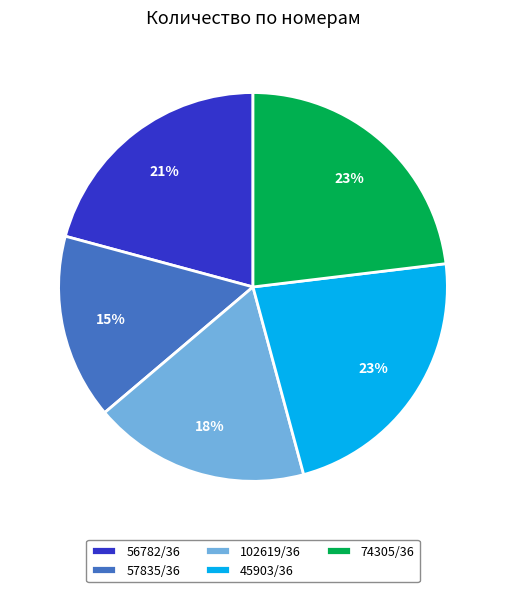

Is it true that 45903/36 is 23% of the pie?

True